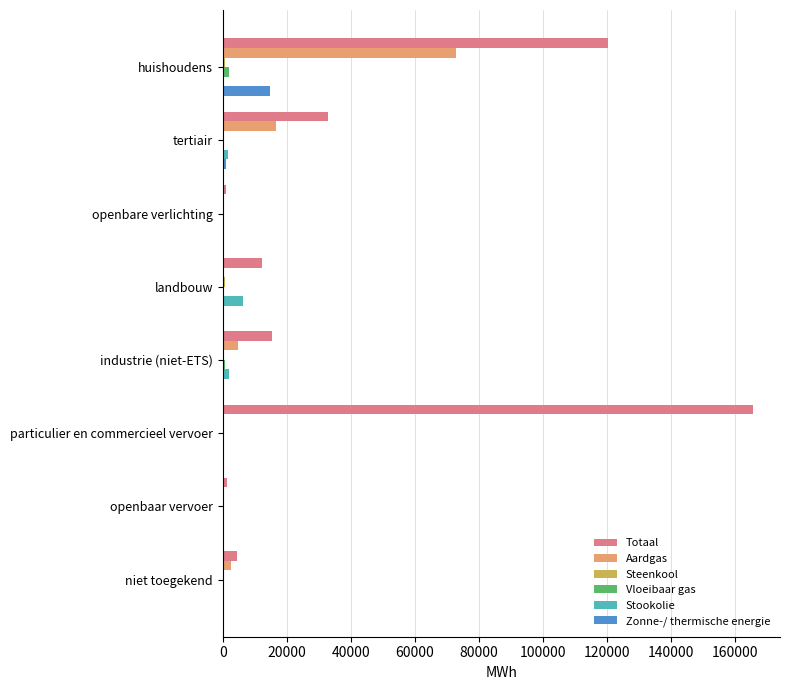

Which series changed the most between tertiair and openbare verlichting?

Totaal